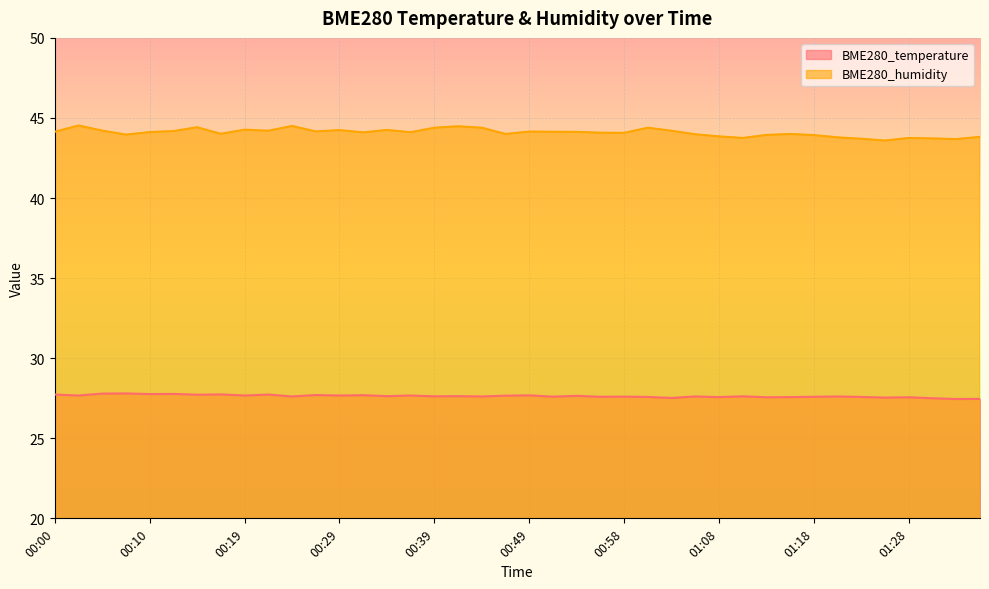

What is the spread (max minus min) of values at 01:21?

16.2